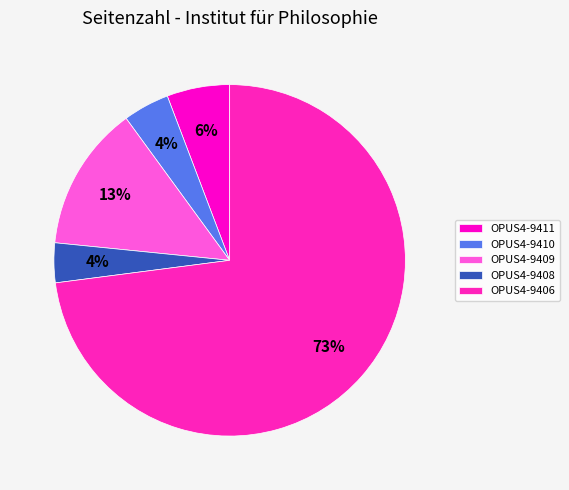

Count the number of slices in the pie.

5